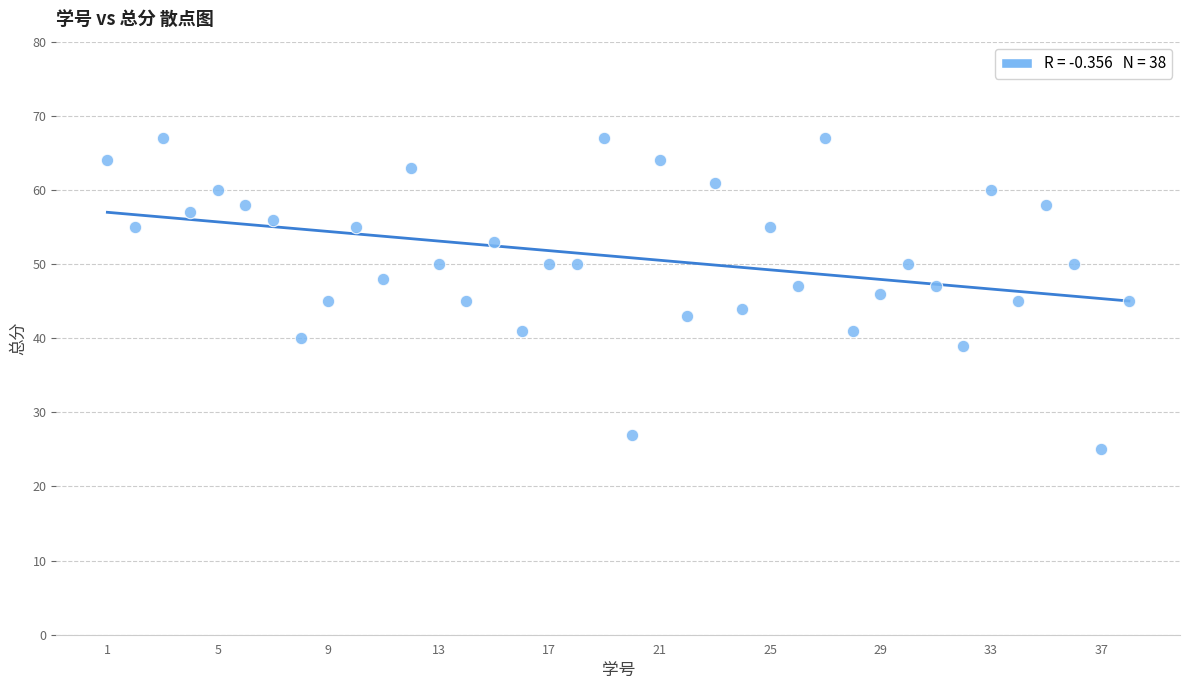

What is the range of Y values (max minus min)?

42